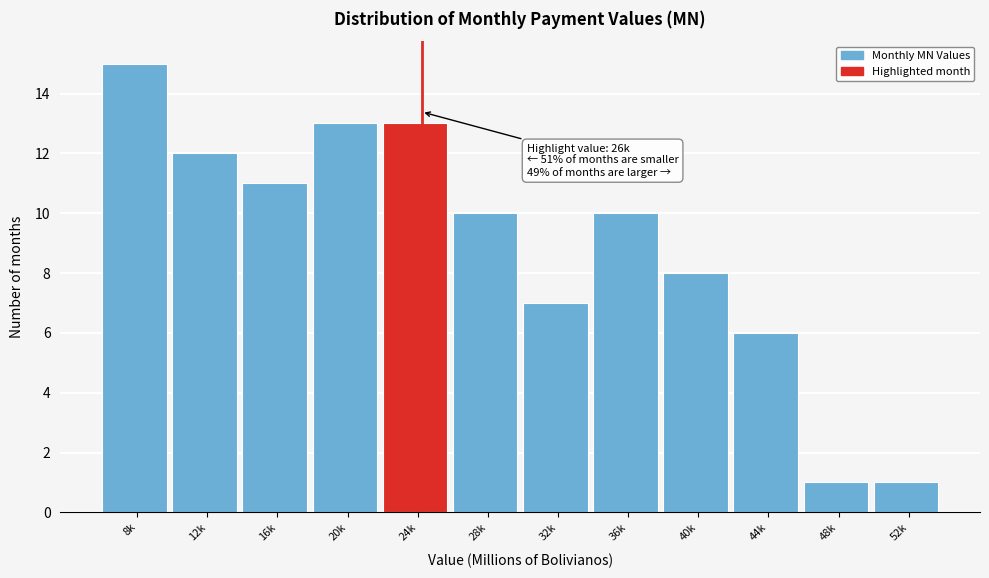

Reading right to left, extract all data points from this chart.

52k=1	48k=1	44k=6	40k=8	36k=10	32k=7	28k=10	24k=13	20k=13	16k=11	12k=12	8k=15